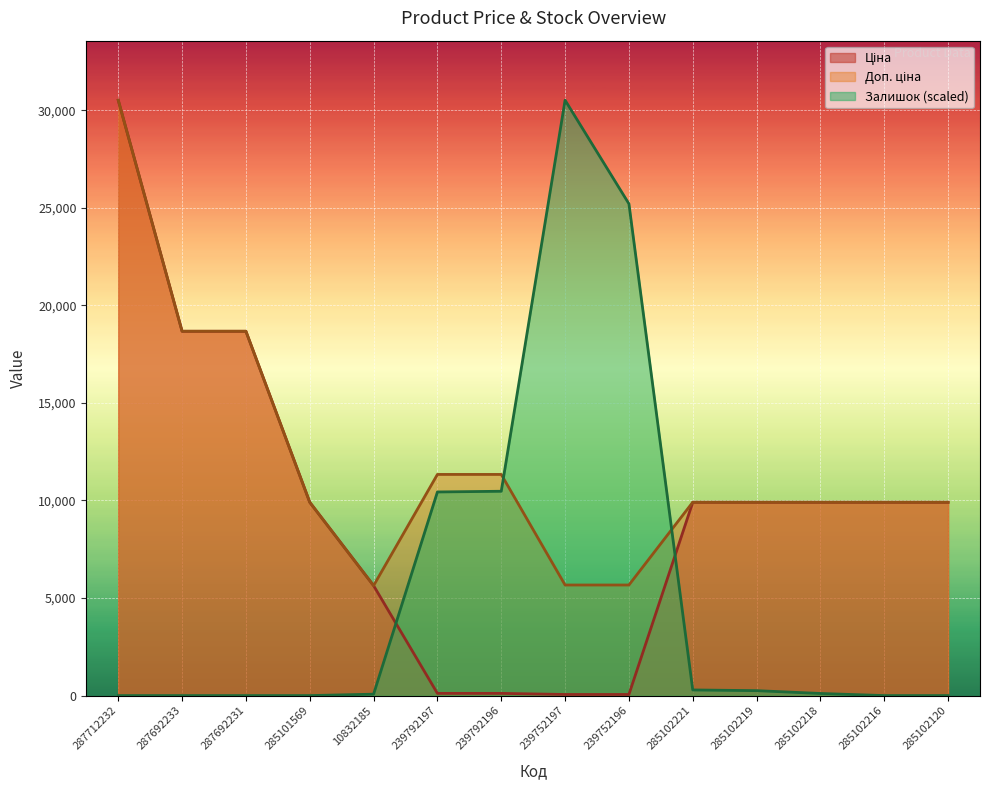

What position from the left is 285102221?

10